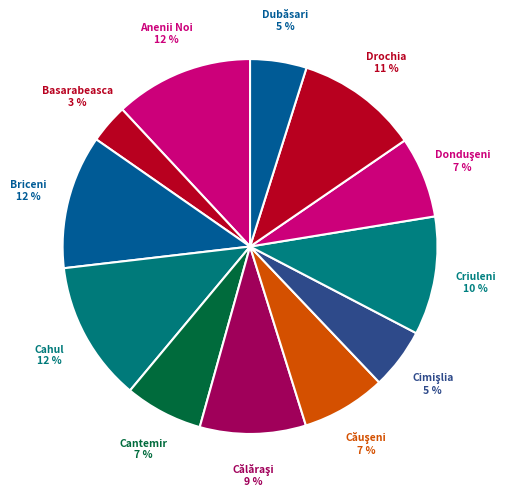

Do Cahul and Basarabeasca together represent more than half of the pie?

No